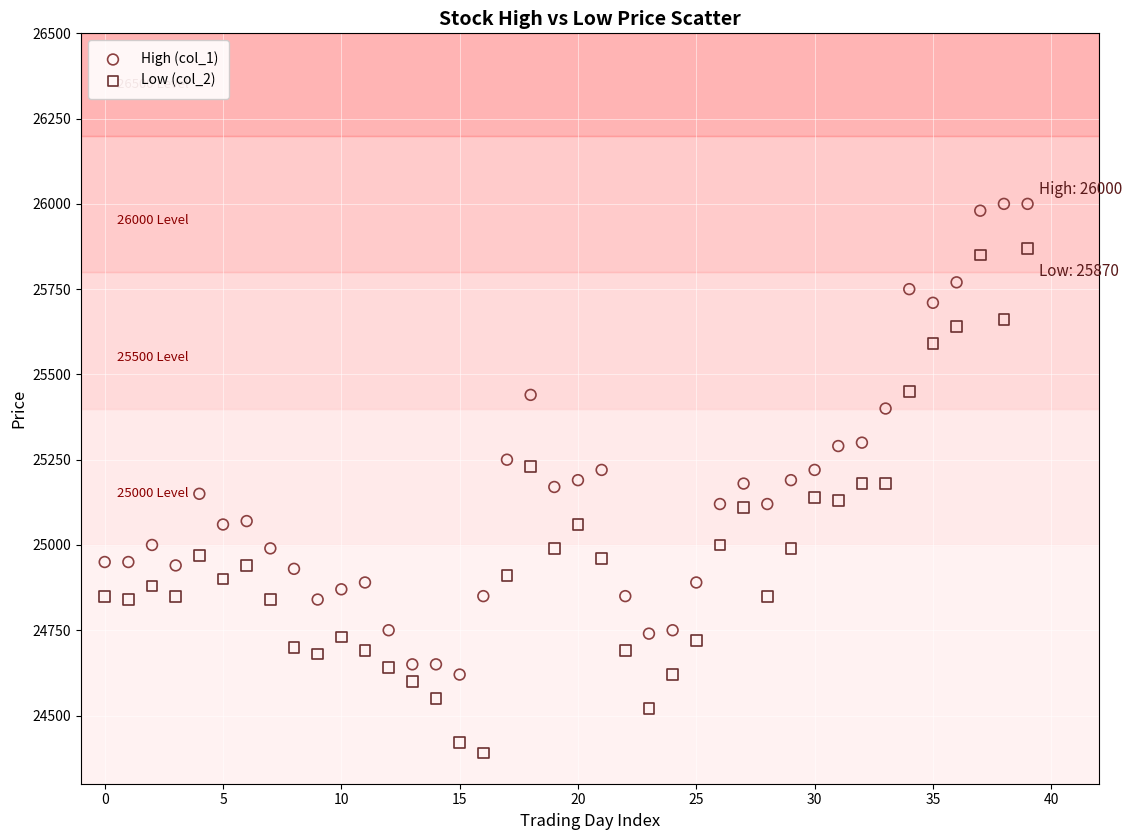

Which series contains the highest Y value?

High (col_1)